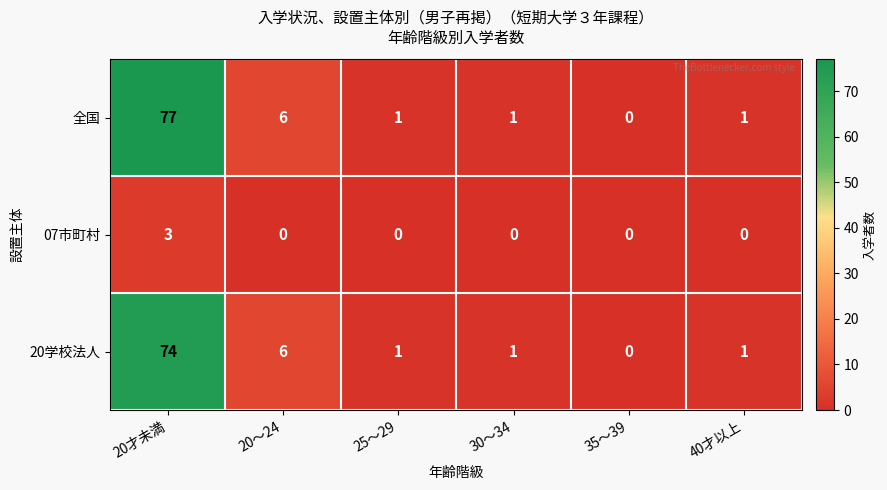

The 07市町村 series shows -2 at 25～29. True or false?

False